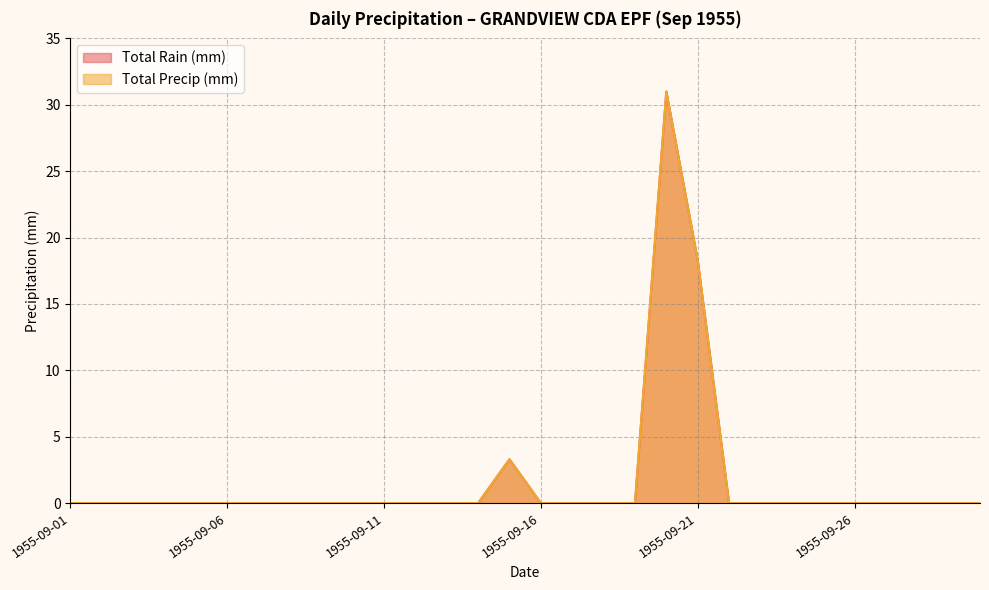

At which label does Total Rain (mm) reach its peak?

1955-09-20